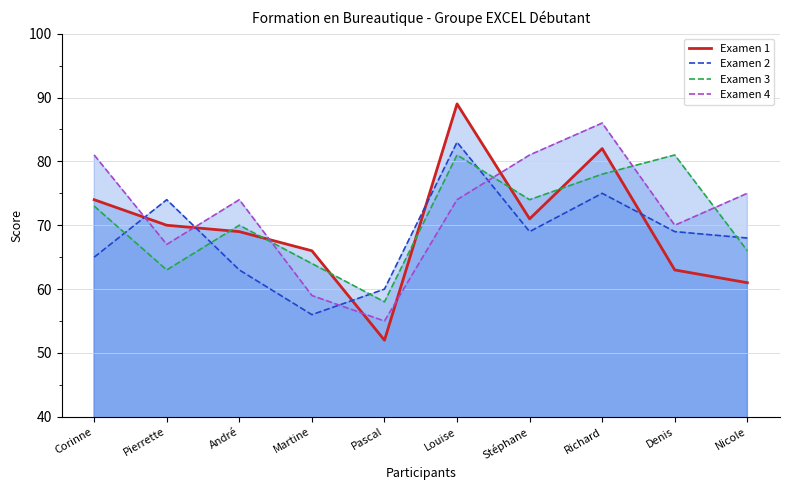

Does the chart have visible grid lines?

Yes